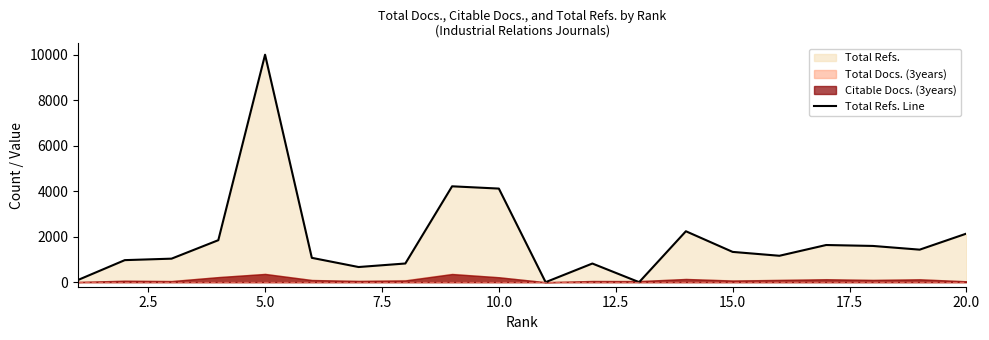

The value of Total Refs. Line at 20.0 is 1162. True or false?

False